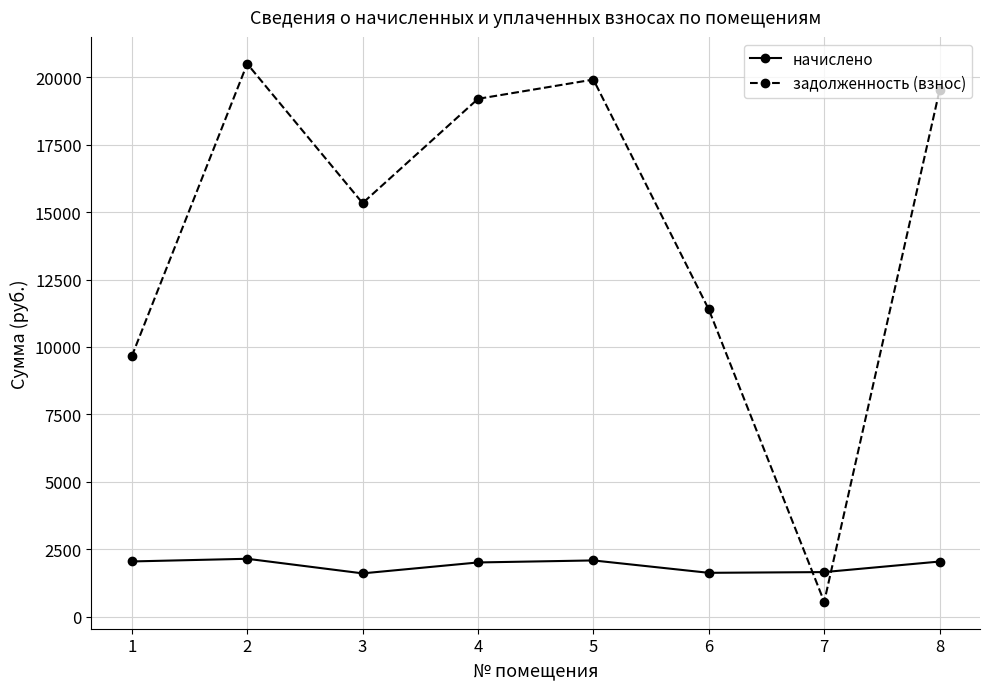

Where do начислено and задолженность (взнос) first cross each other?

6 and 7